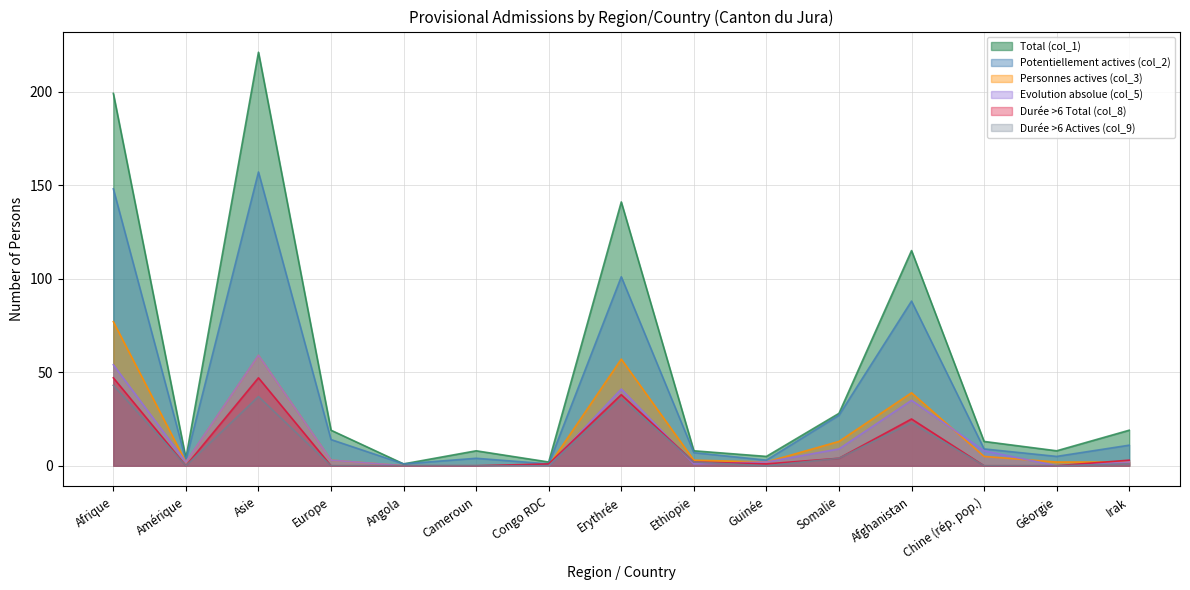

True or false: Total (col_1) and Personnes actives (col_3) cross at least once.

False